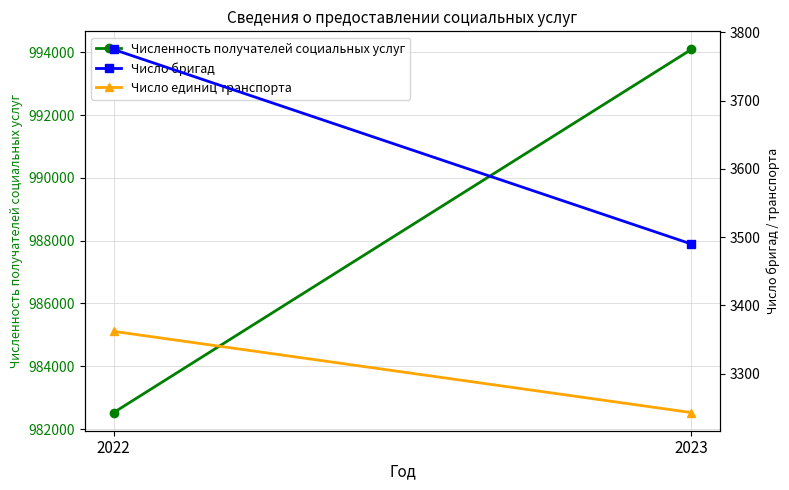

What is the maximum value for Число единиц транспорта?

3362